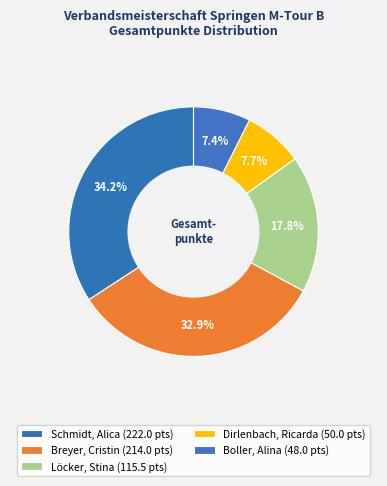

Is it true that Löcker, Stina is 18% of the pie?

True